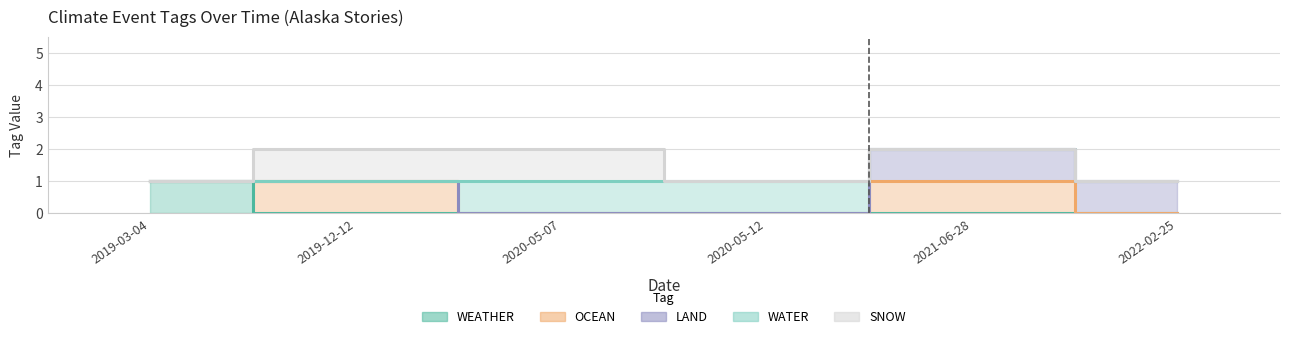

What are all the series names shown in the legend?

WEATHER, OCEAN, LAND, WATER, SNOW